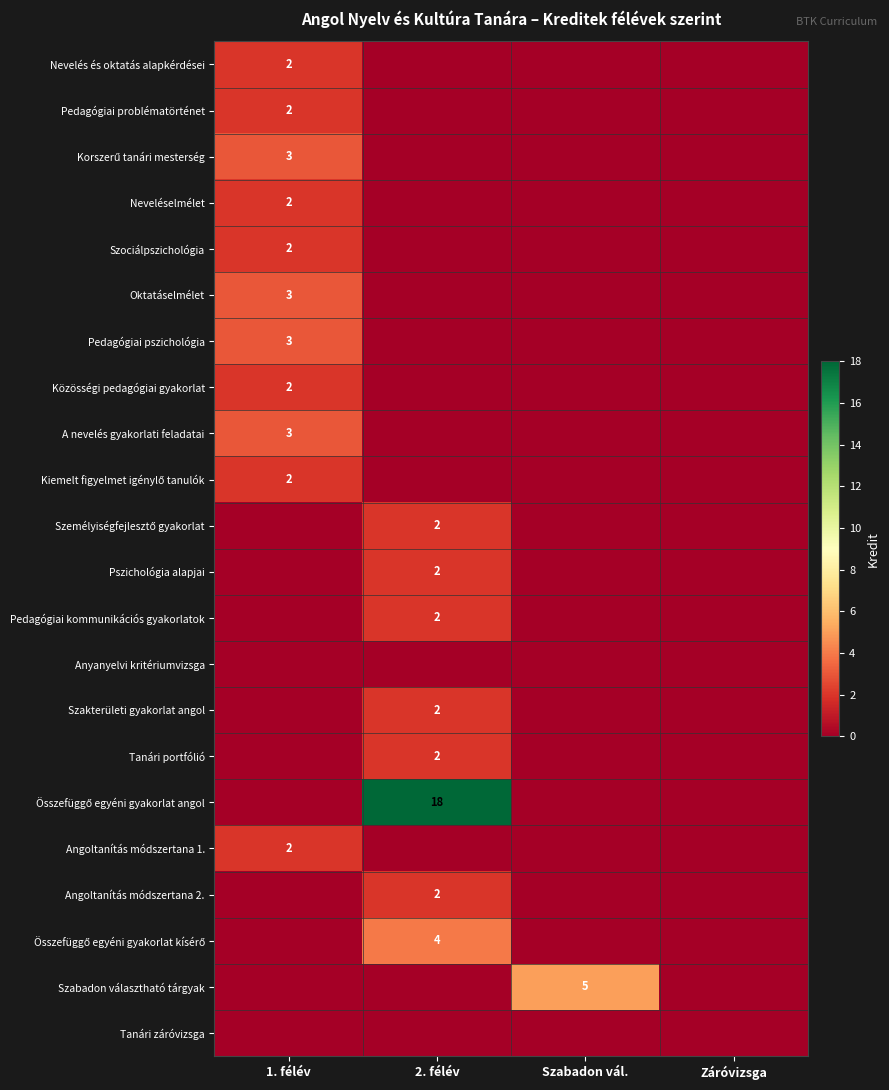

What is the maximum value shown in the chart?

18